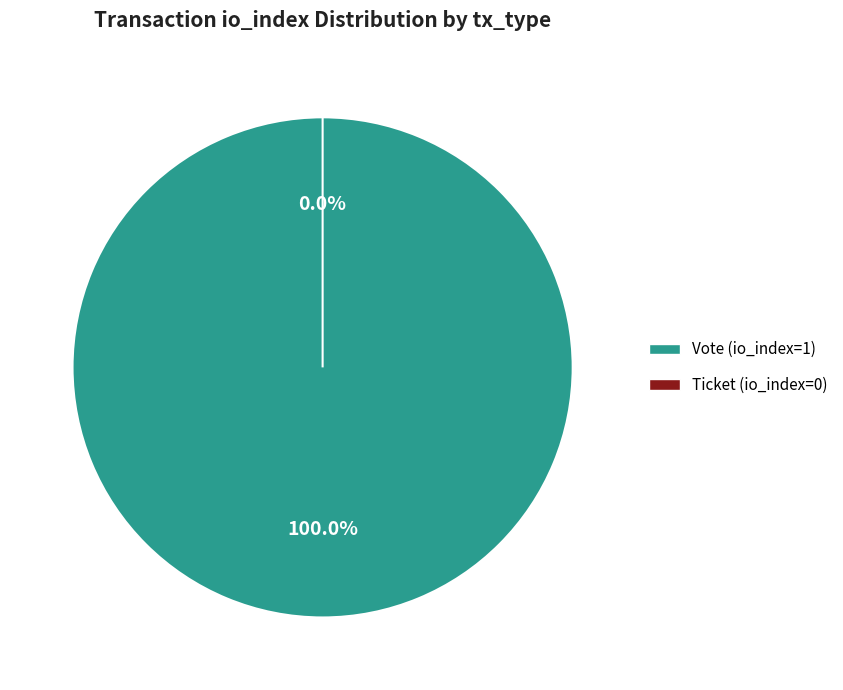

What percentage do Ticket (io_index=0) and Vote (io_index=1) together represent?

100.0%